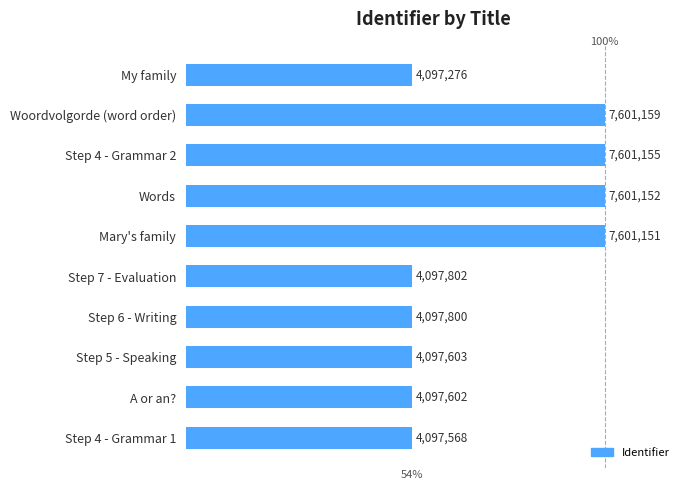

True or false: the data shows 2735615 at Step 6 - Writing.

False